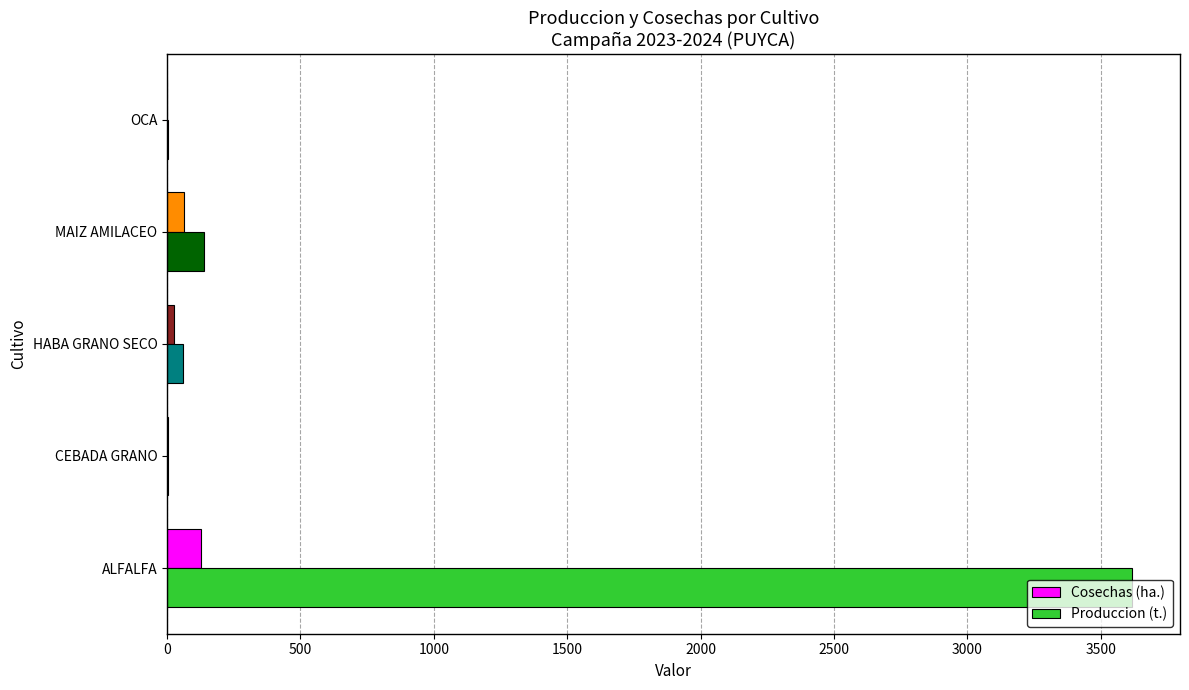

Which series has the largest total across all categories?

Produccion (t.)